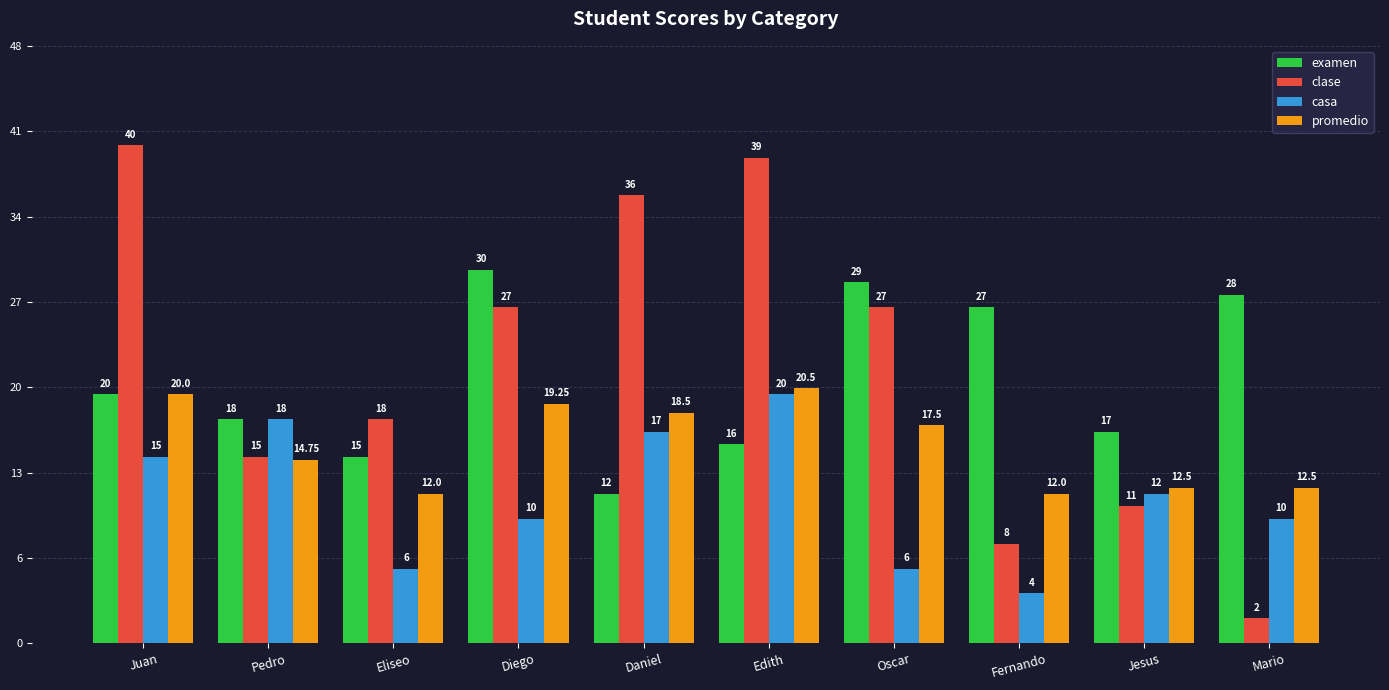

Which category has the lowest value in the casa series?

Fernando